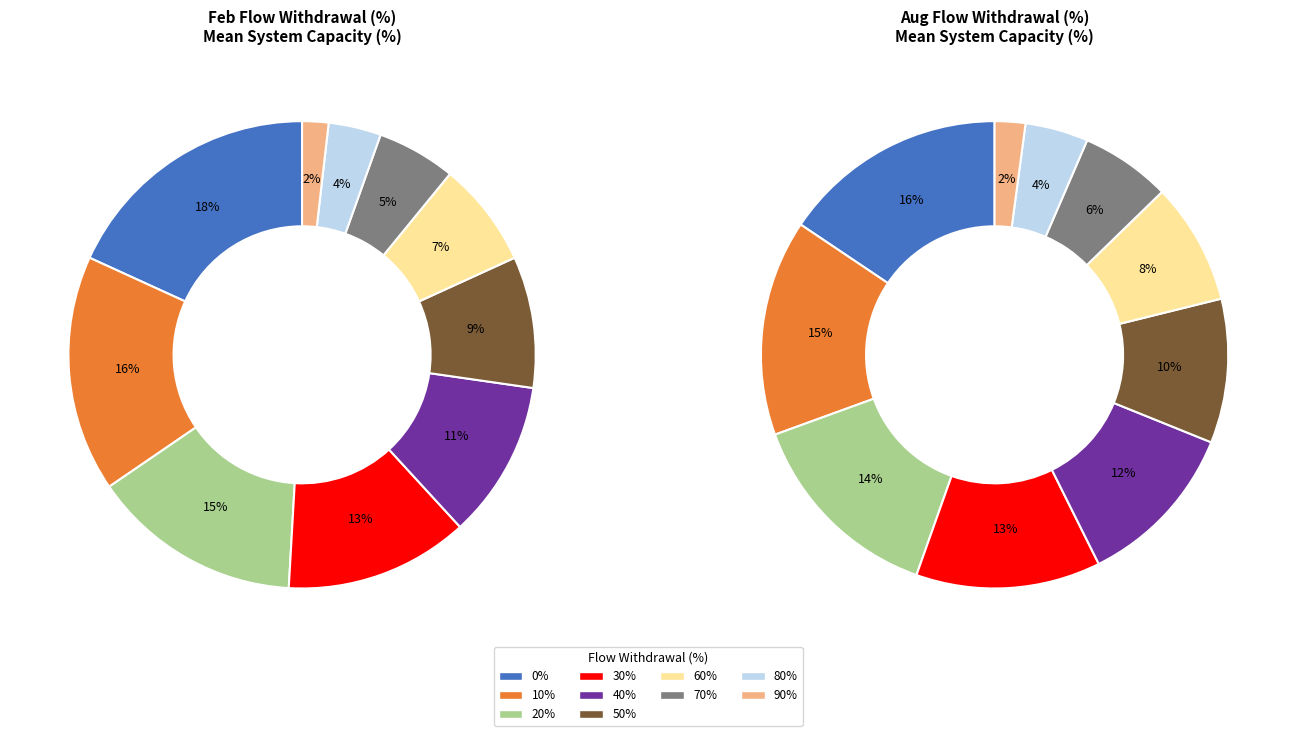

Is 10% the majority of the pie?

No